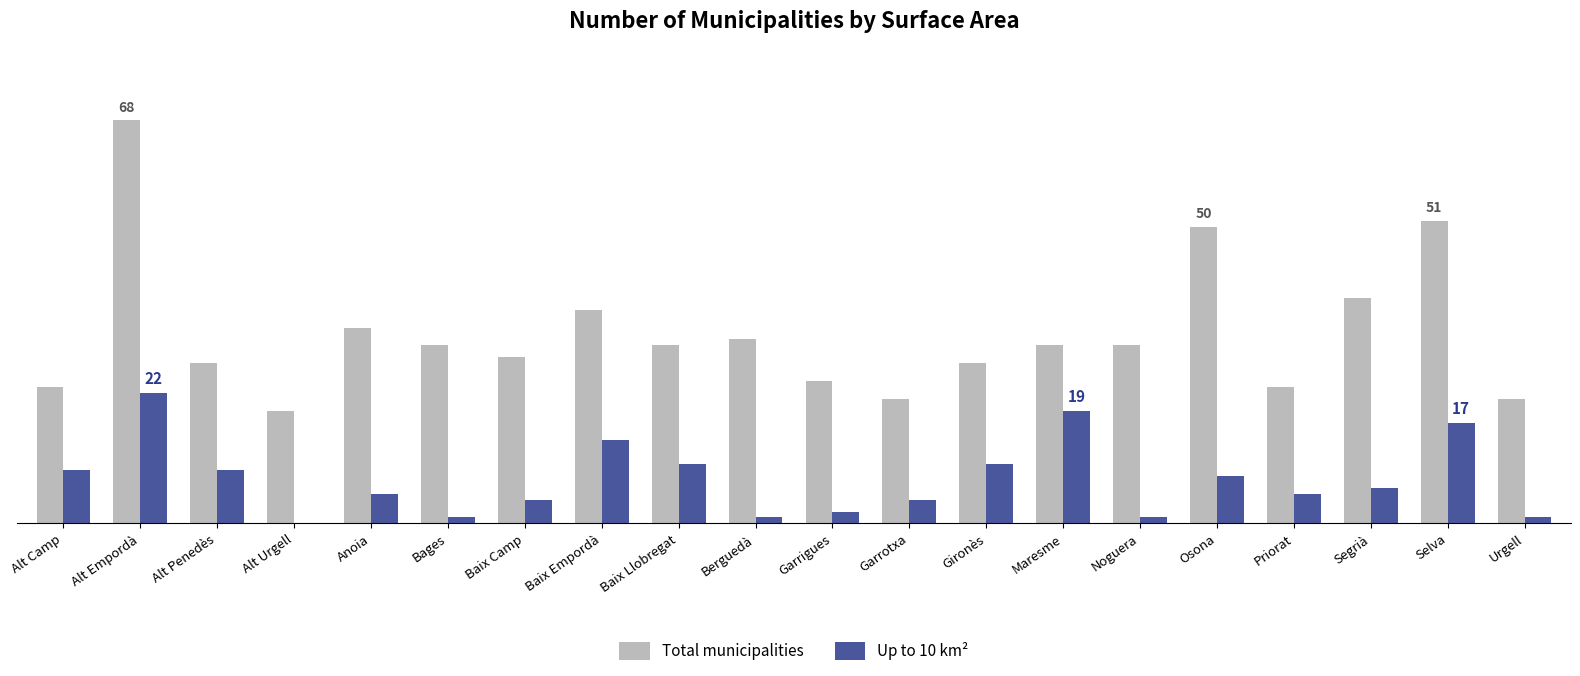

What are all the series names shown in the legend?

Total municipalities, Up to 10 km²